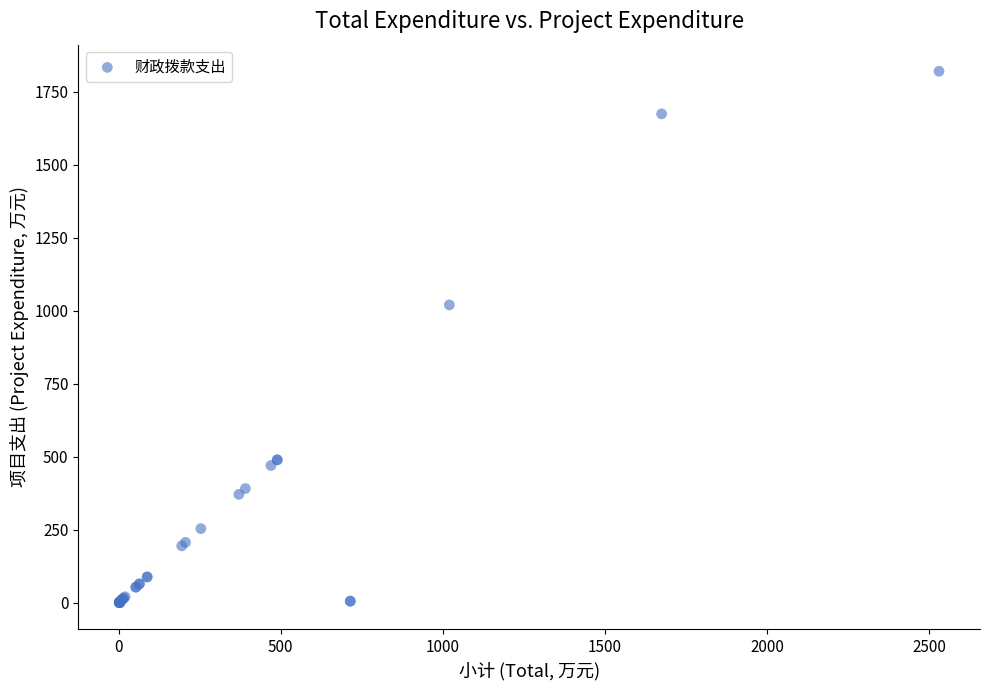

What Y value in the scatter plot is closest to 910?

1019.9